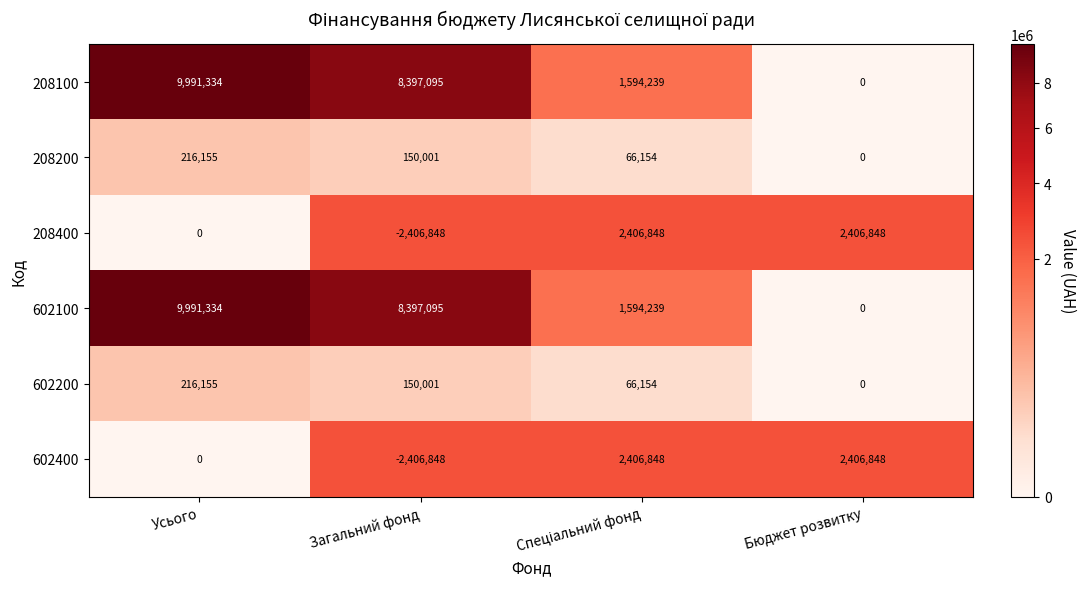

Where is 208400 nearest to the value 0?

Усього